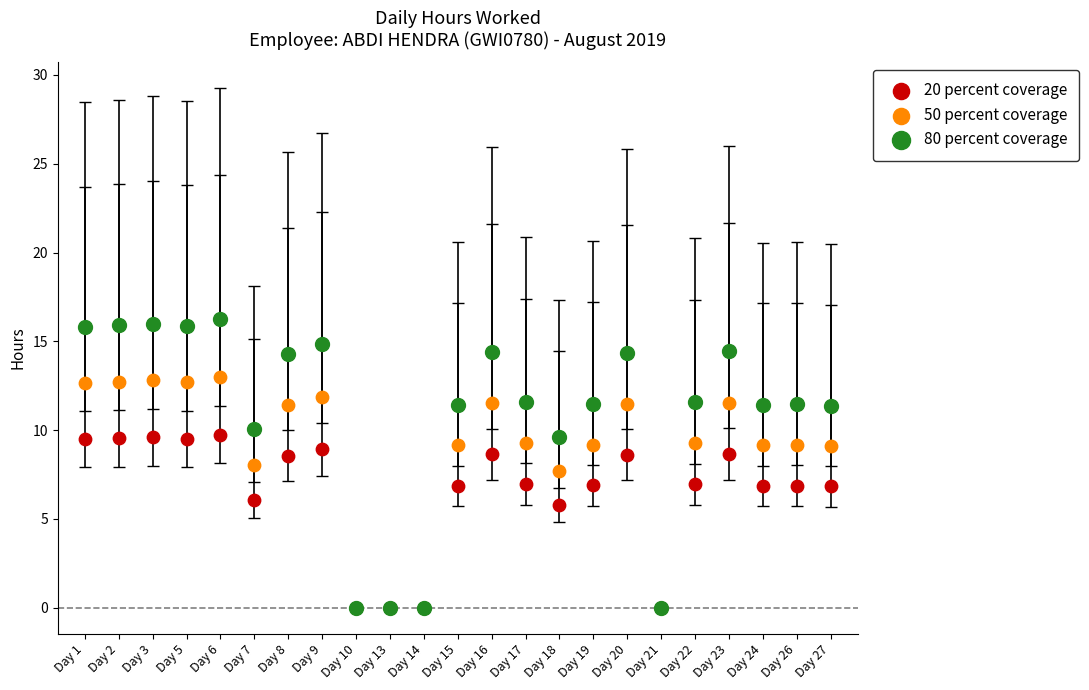

Which series reaches the maximum Y coordinate?

80 percent coverage